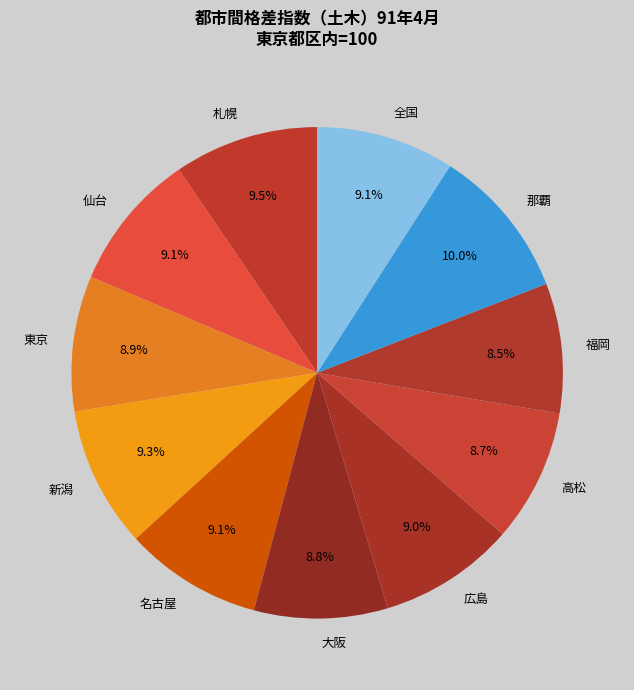

To the nearest percent, what is the combined percentage of 福岡 and 東京?

17%